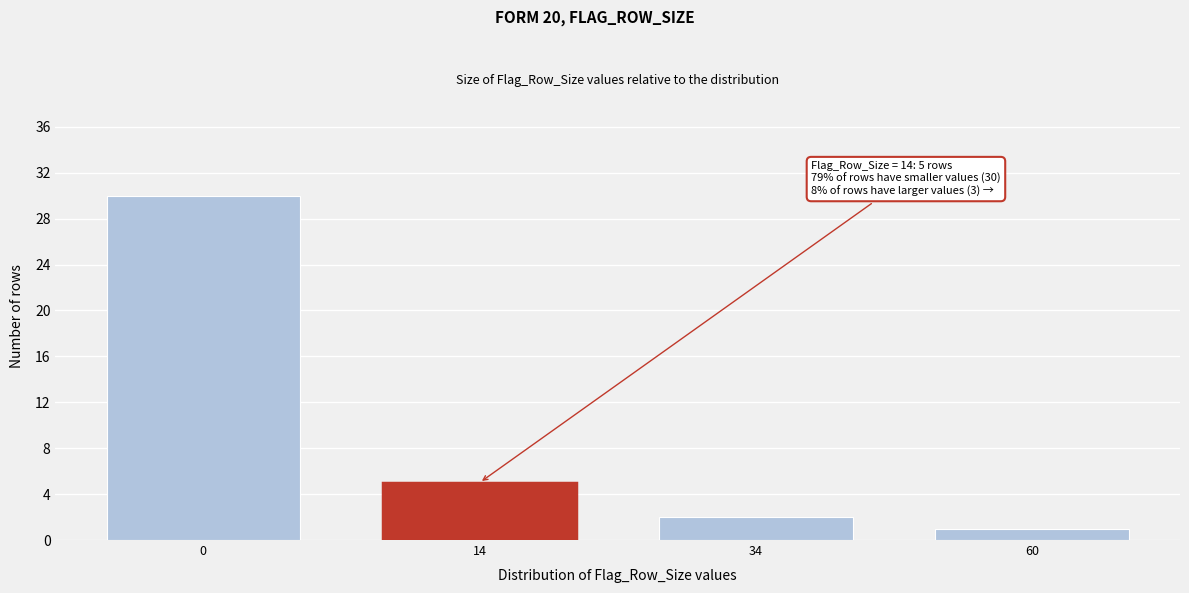

Reading left to right, transcribe all the data shown in this chart.

30	5	2	1